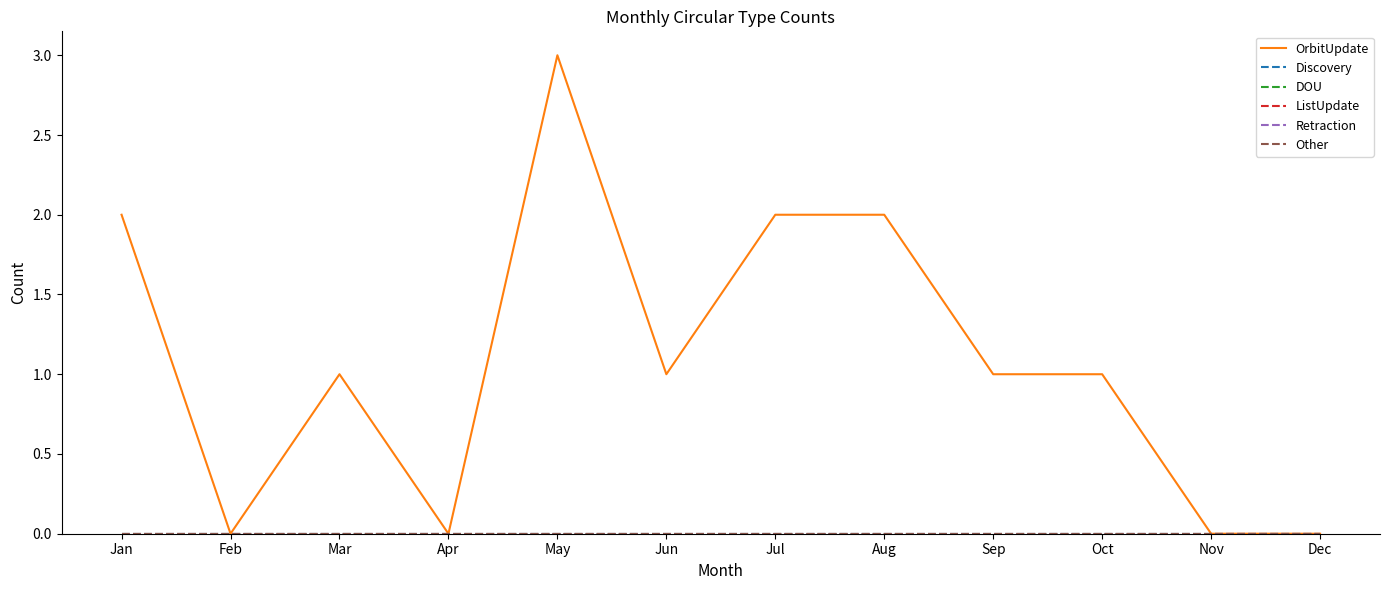

Does the chart display data point markers on the line(s)?

No